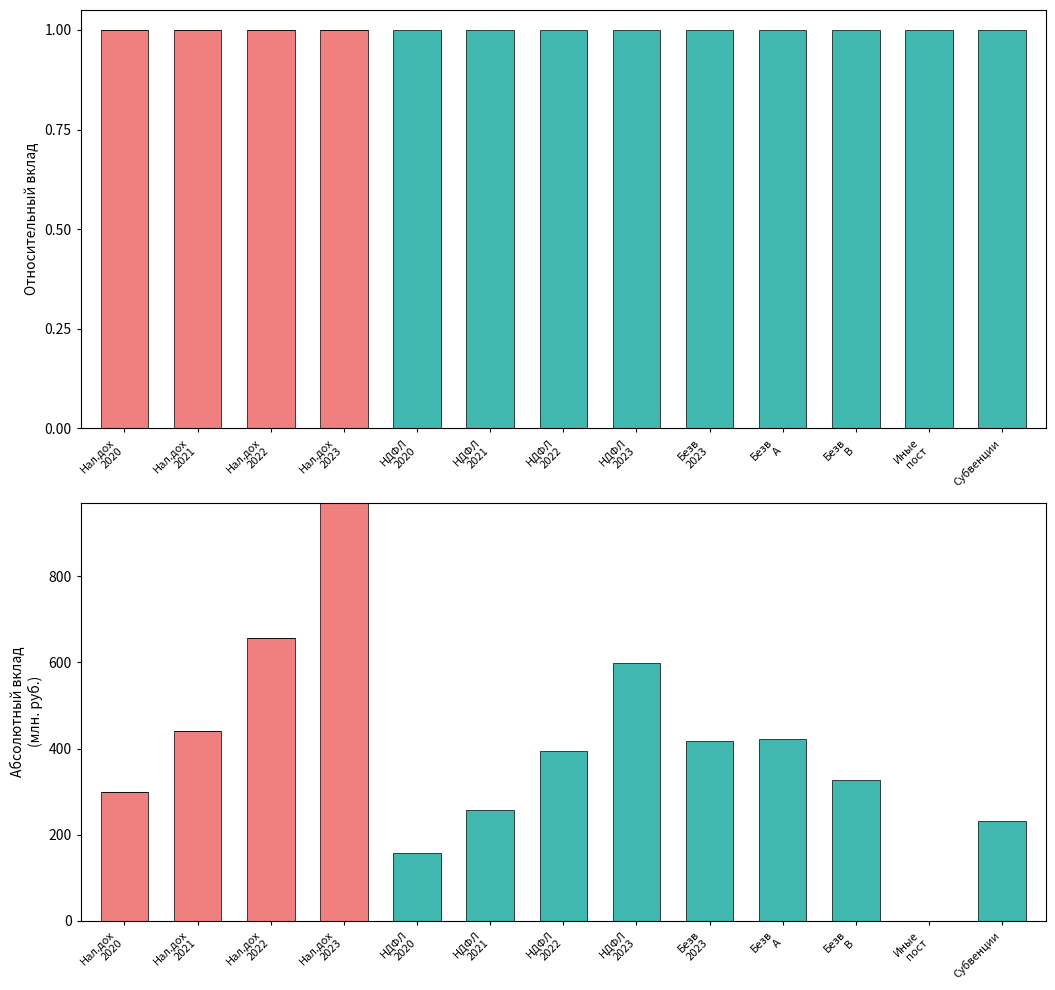

What is the spread (max minus min) of values at Нал.дох
2023?

971.5